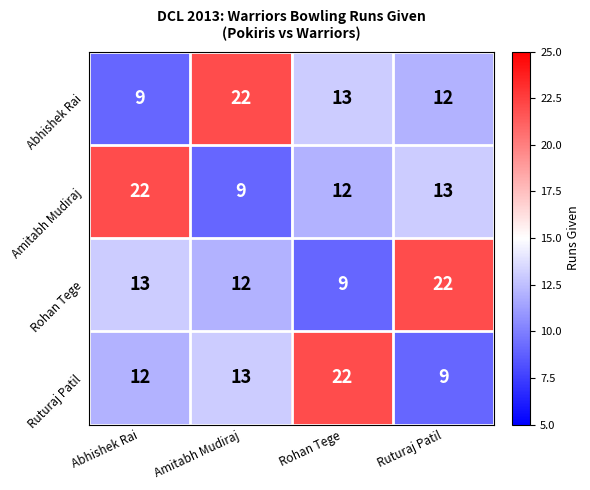

At which label is Rohan Tege closest to 15?

Abhishek Rai